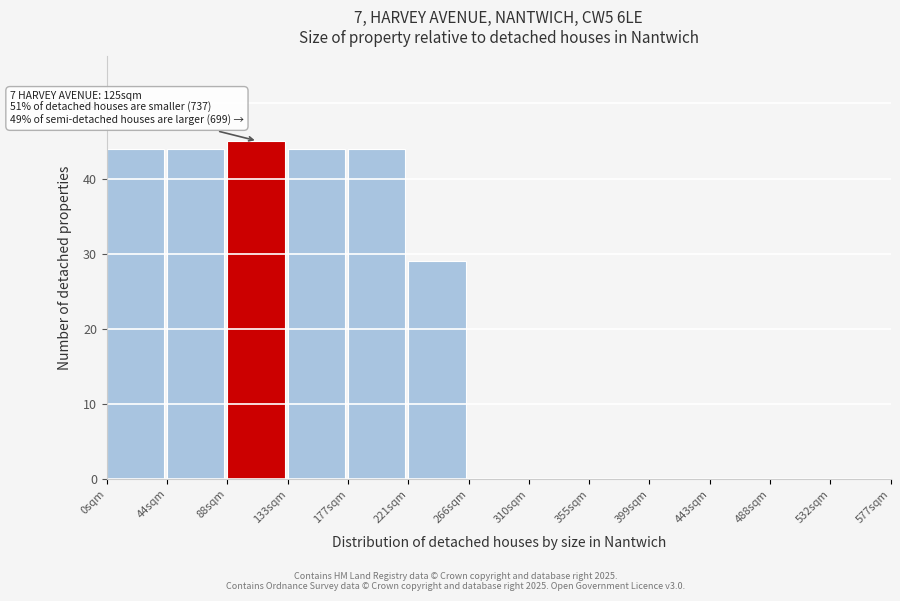

Which range on the x-axis has the tallest bar?

90 to 135